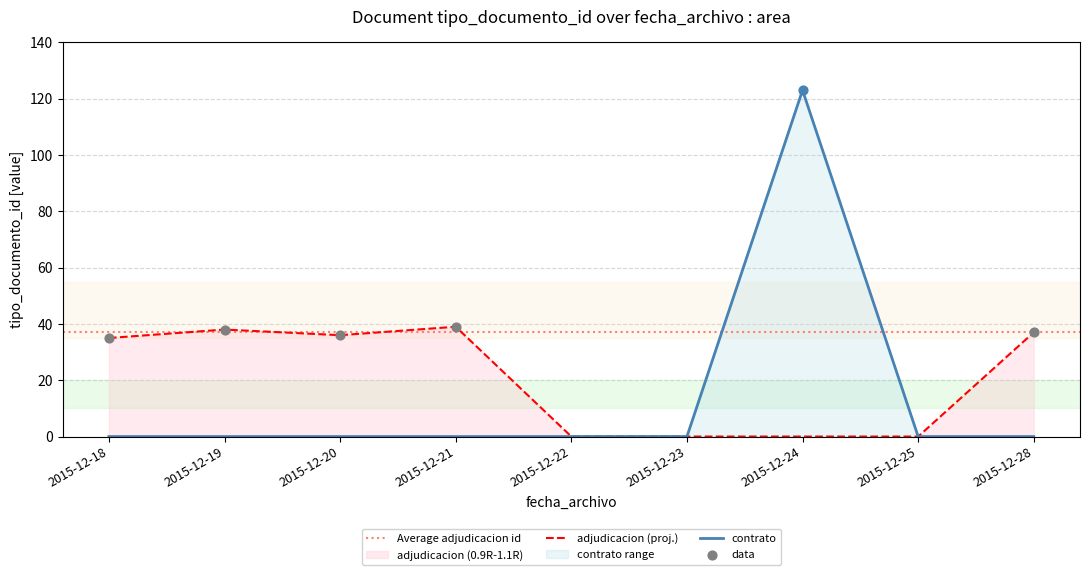

Which has a higher value, 2015-12-21 or 2015-12-19?

2015-12-21